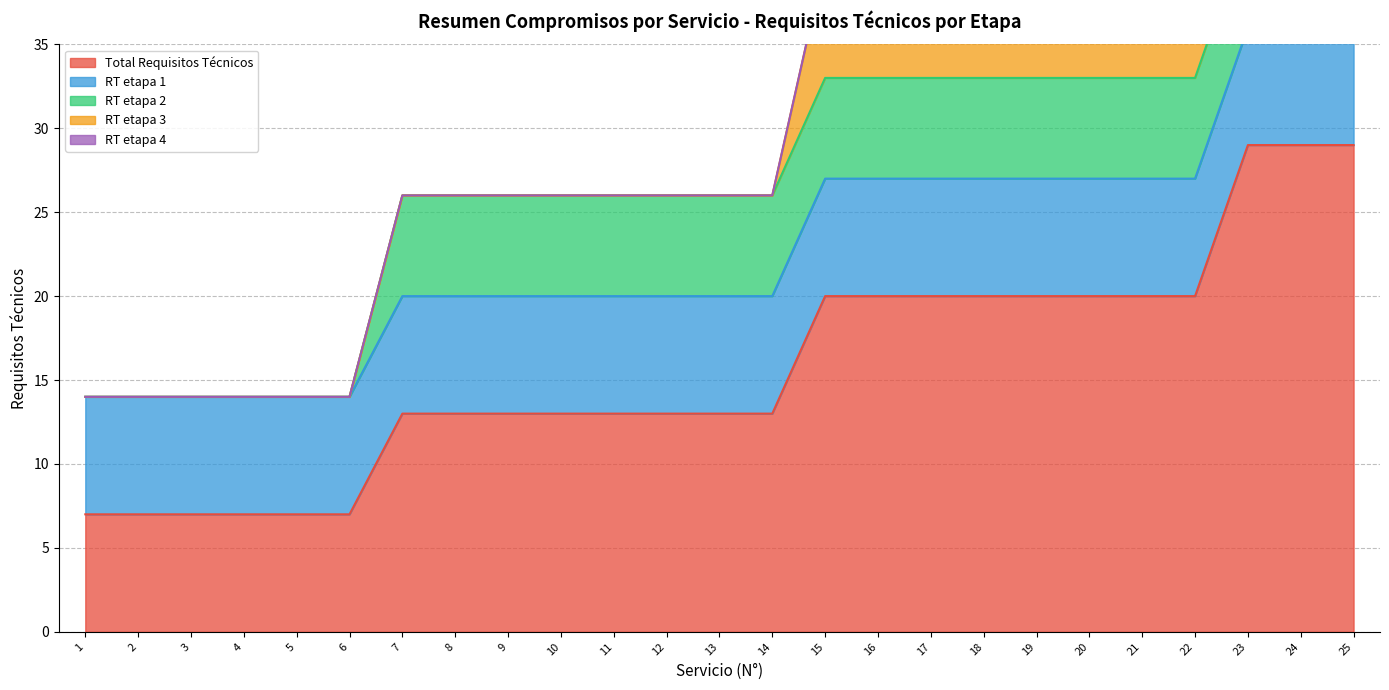

At how many categories does at least one series exceed 19?

11